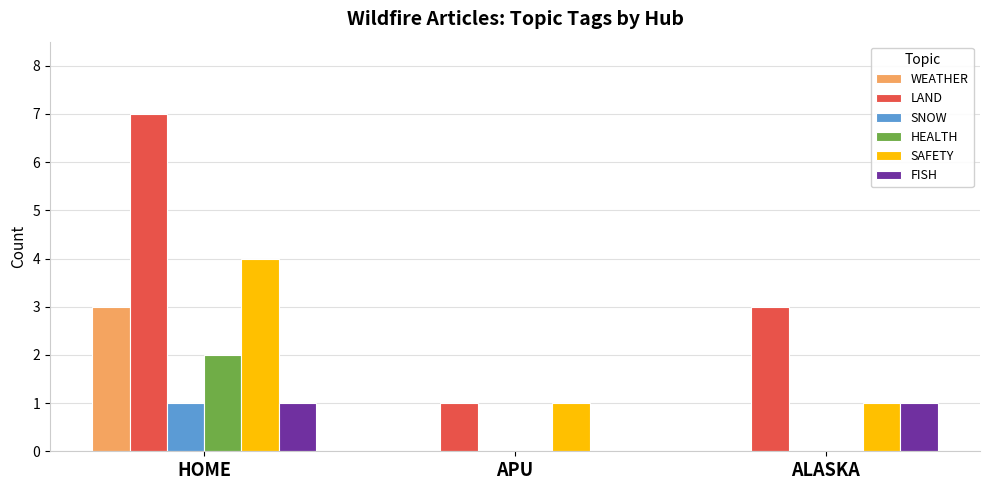

Reading left to right, transcribe all the data shown in this chart.

WEATHER: HOME=3	APU=0	ALASKA=0
LAND: HOME=7	APU=1	ALASKA=3
SNOW: HOME=1	APU=0	ALASKA=0
HEALTH: HOME=2	APU=0	ALASKA=0
SAFETY: HOME=4	APU=1	ALASKA=1
FISH: HOME=1	APU=0	ALASKA=1